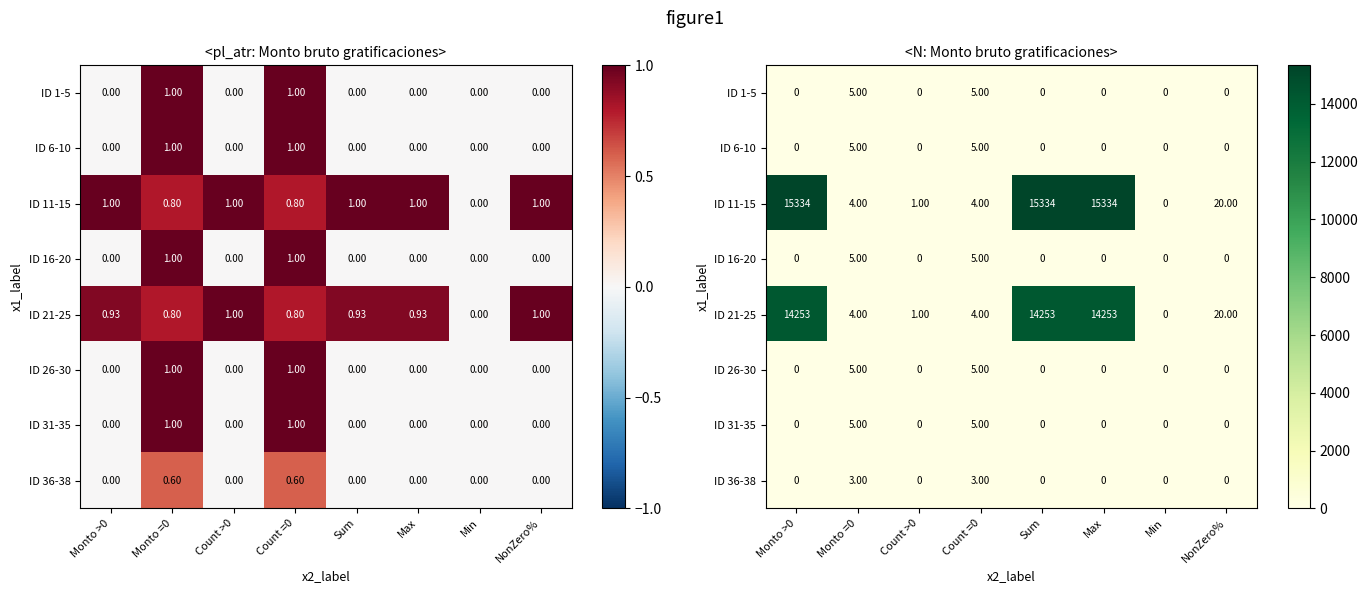

At how many categories does at least one series exceed 9387?

3